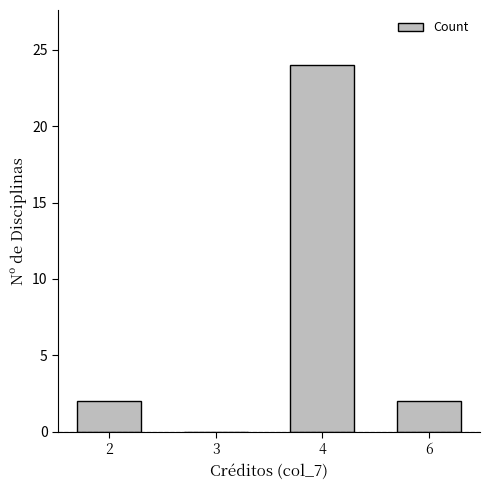

How many data points does each series have?

4